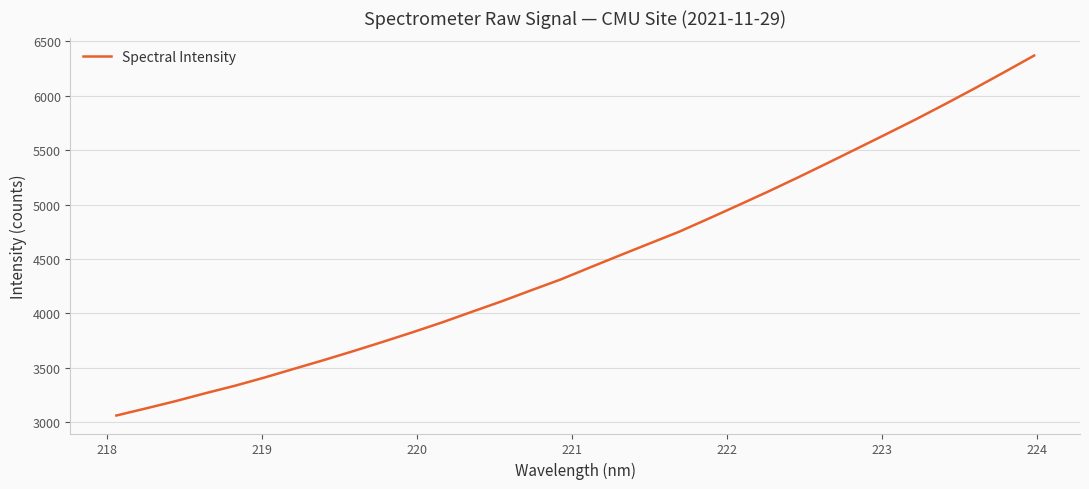

What is the greatest value displayed?

6369.6